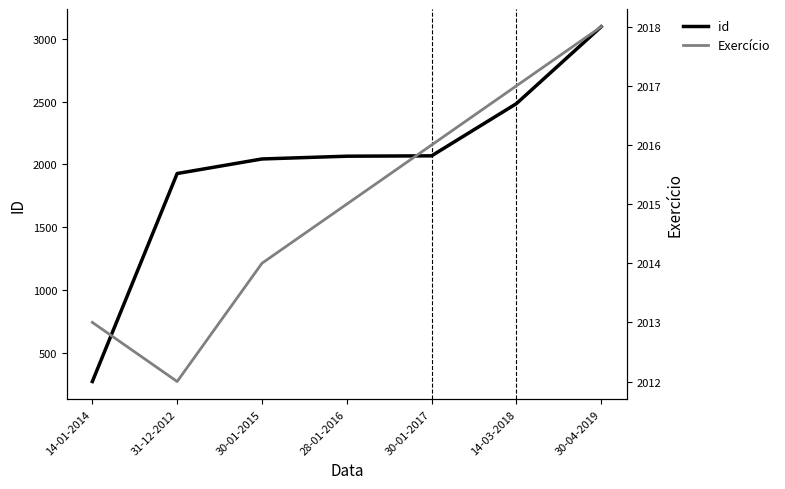

What is the difference between the id values at 30-04-2019 and 30-01-2017?

1029